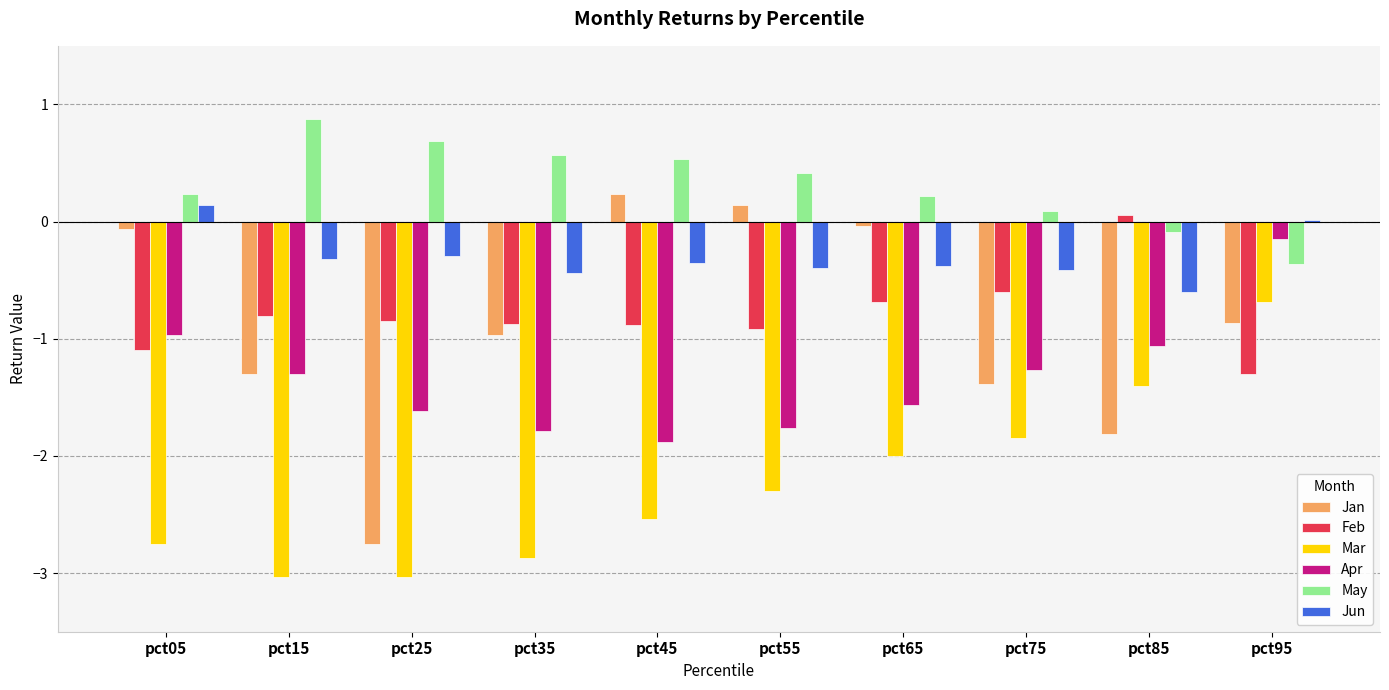

How many values in the May series exceed 0?

8